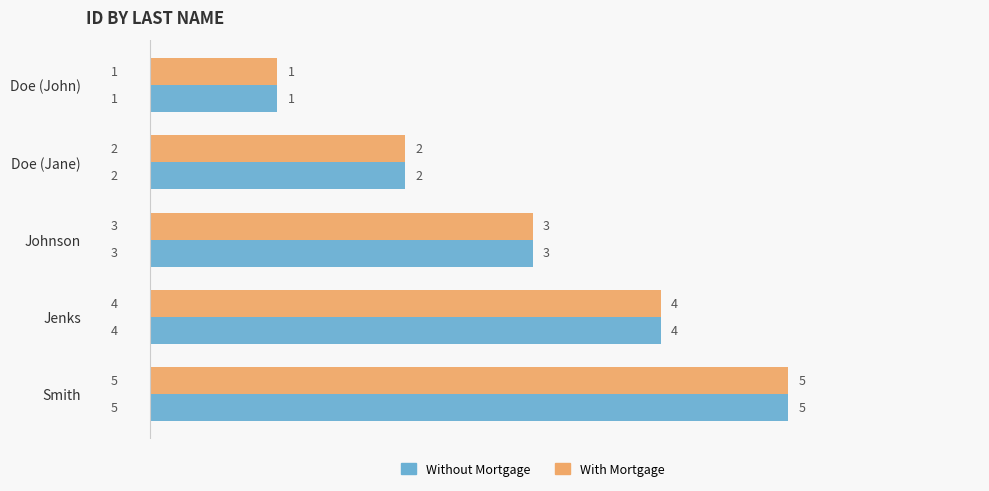

The Without Mortgage series shows 3 at Doe (Jane). True or false?

False